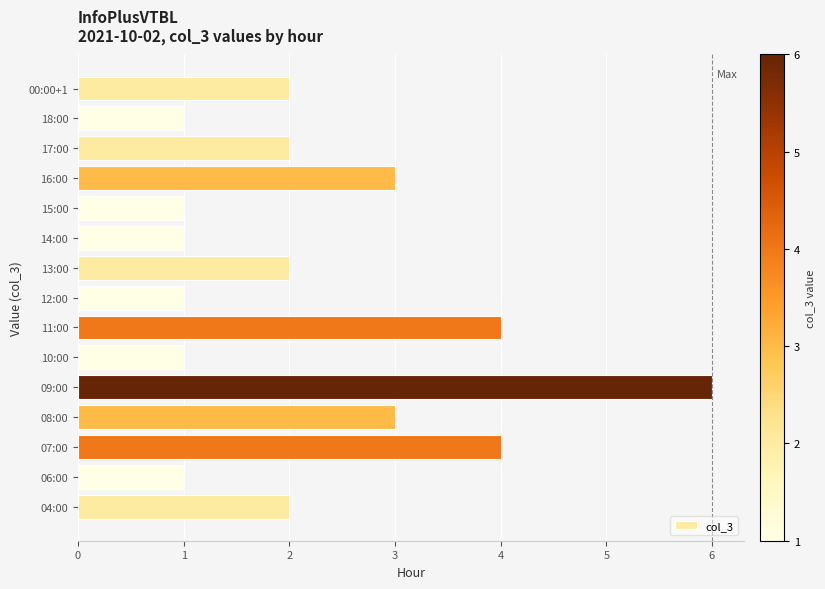

At which category does the chart reach its peak across all series?

09:00